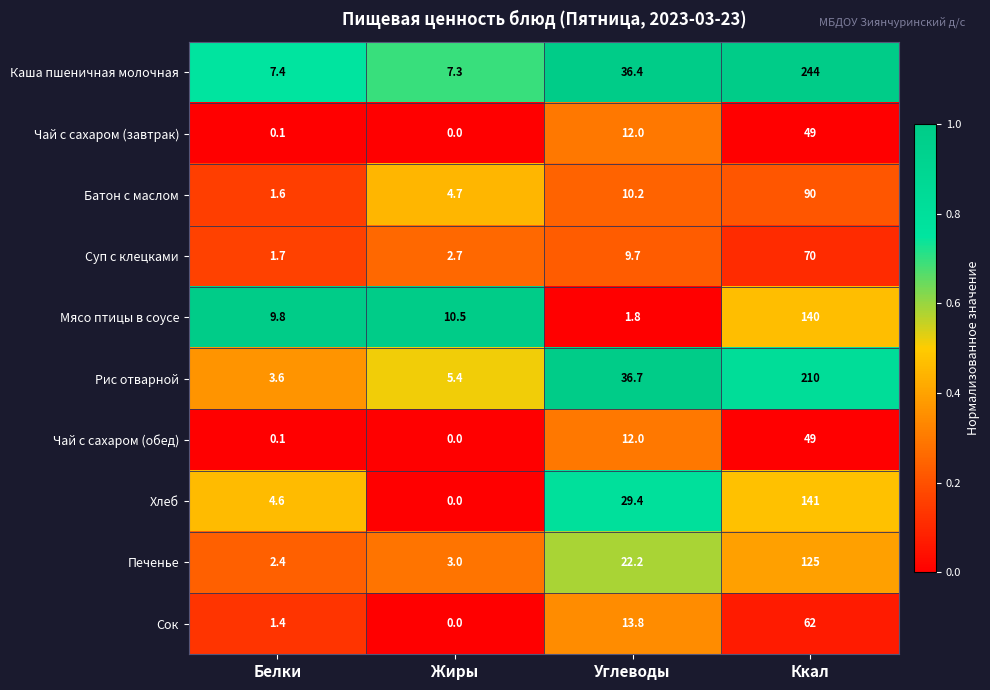

Is the value of Чай с сахаром (обед) at Белки greater than the value of Суп с клецками at Ккал?

No